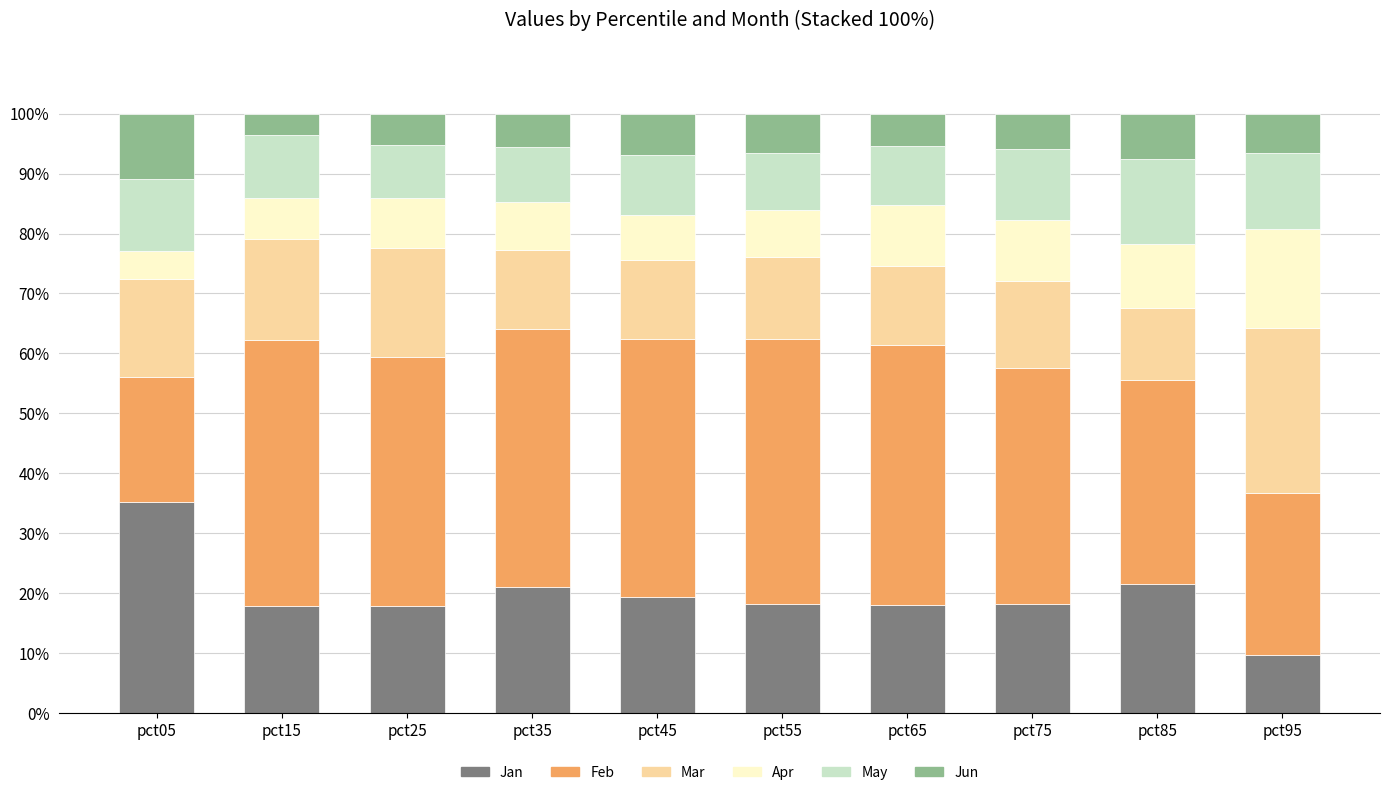

What is the total value across all series at pct05?

100.0